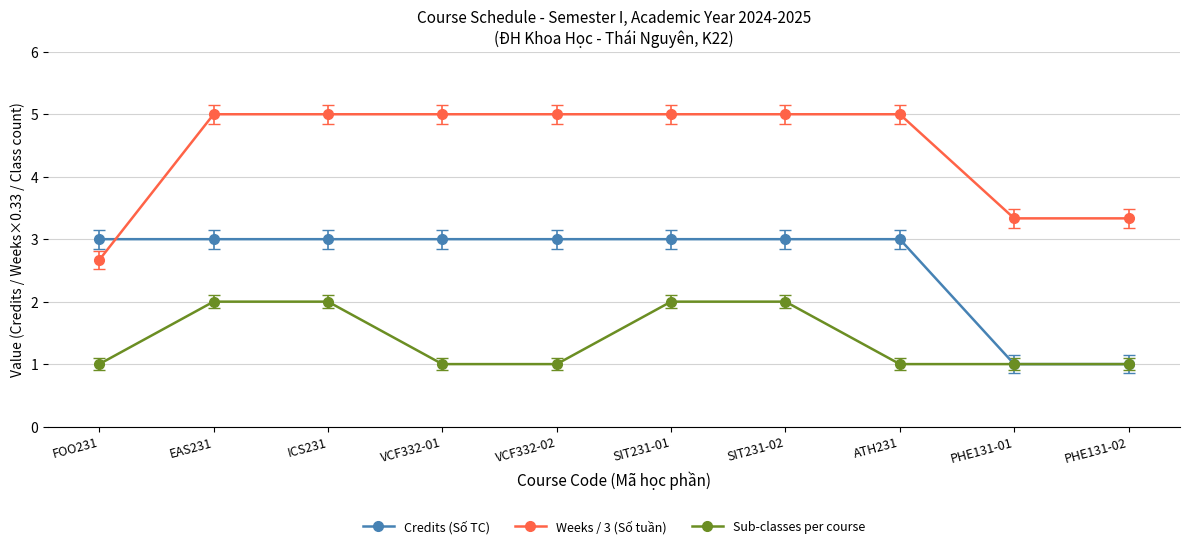

What is the difference between the maximum and minimum values in the Sub-classes per course series?

1.0